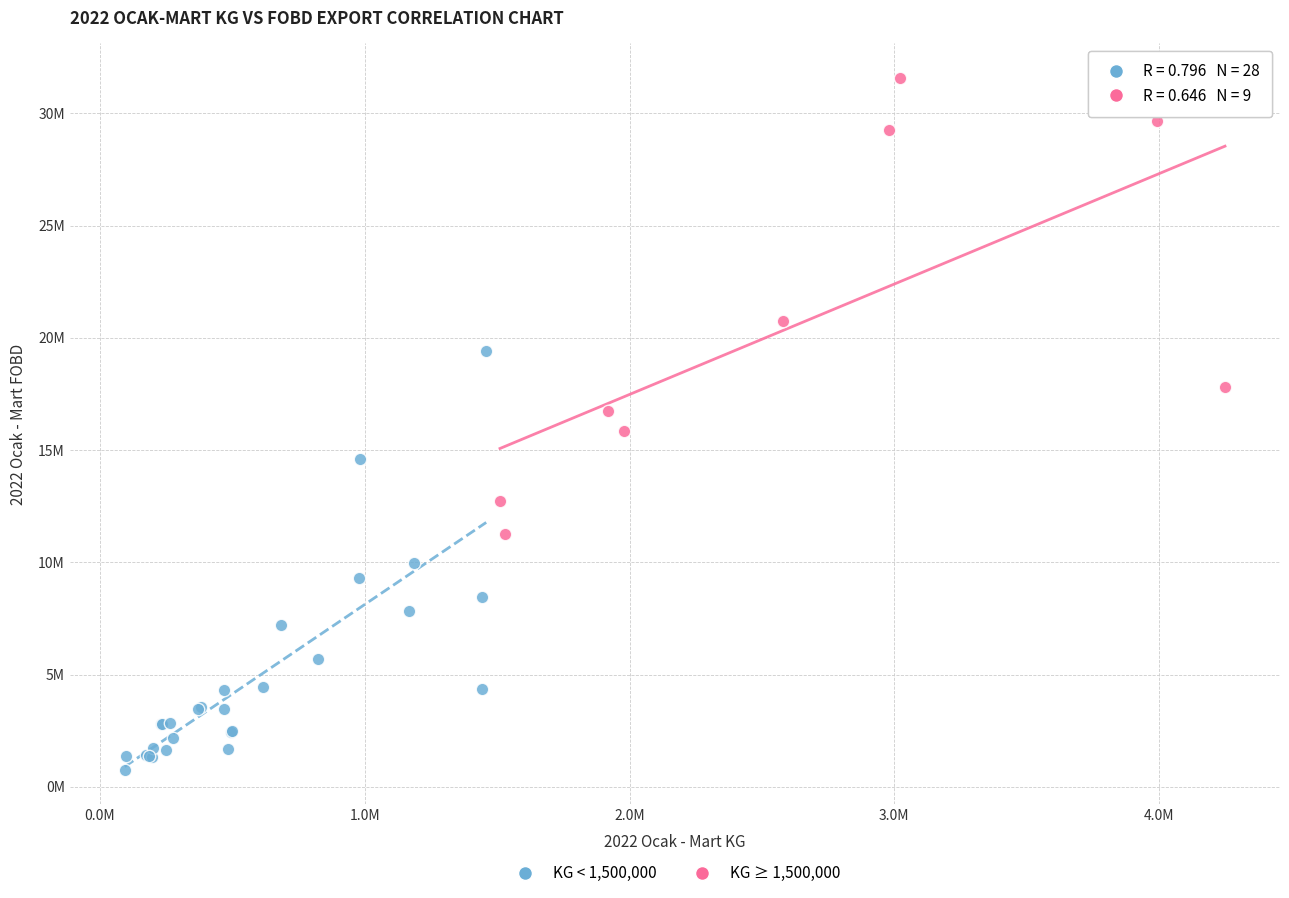

Which series contains the highest Y value?

KG ≥ 1,500,000